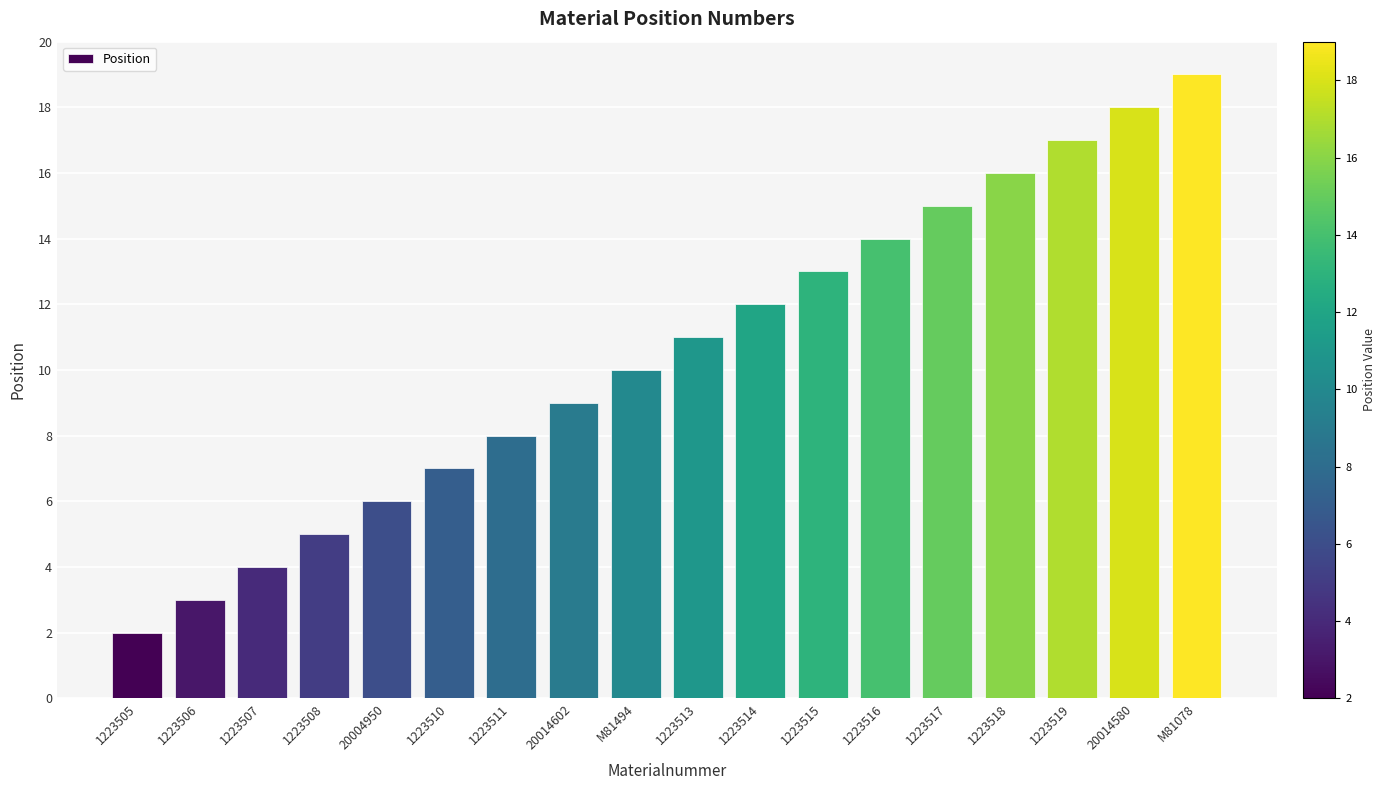

What is the difference between the second highest and second lowest values?

15